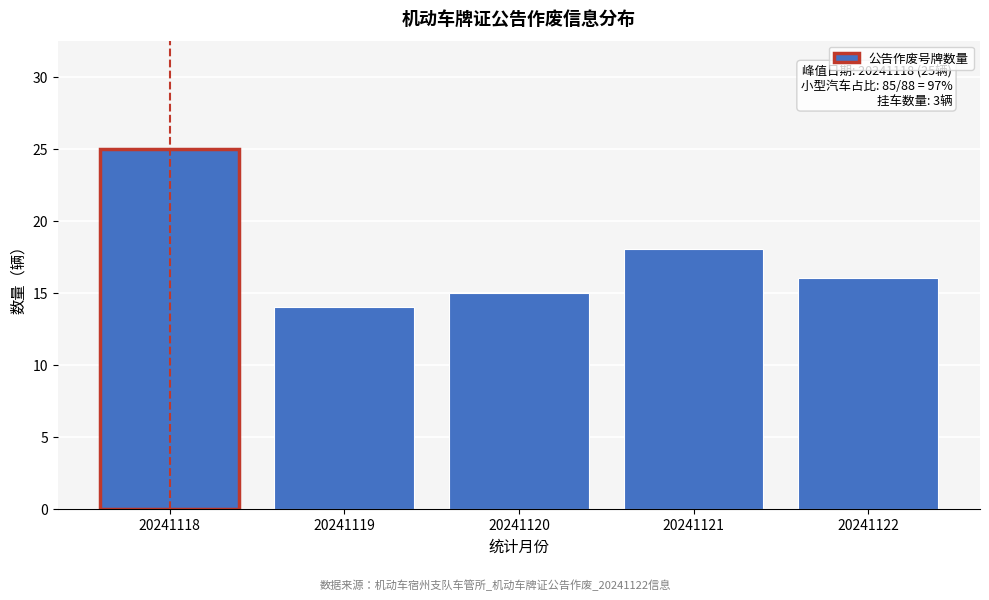

Reading left to right, list all the values displayed in this chart.

25	14	15	18	16